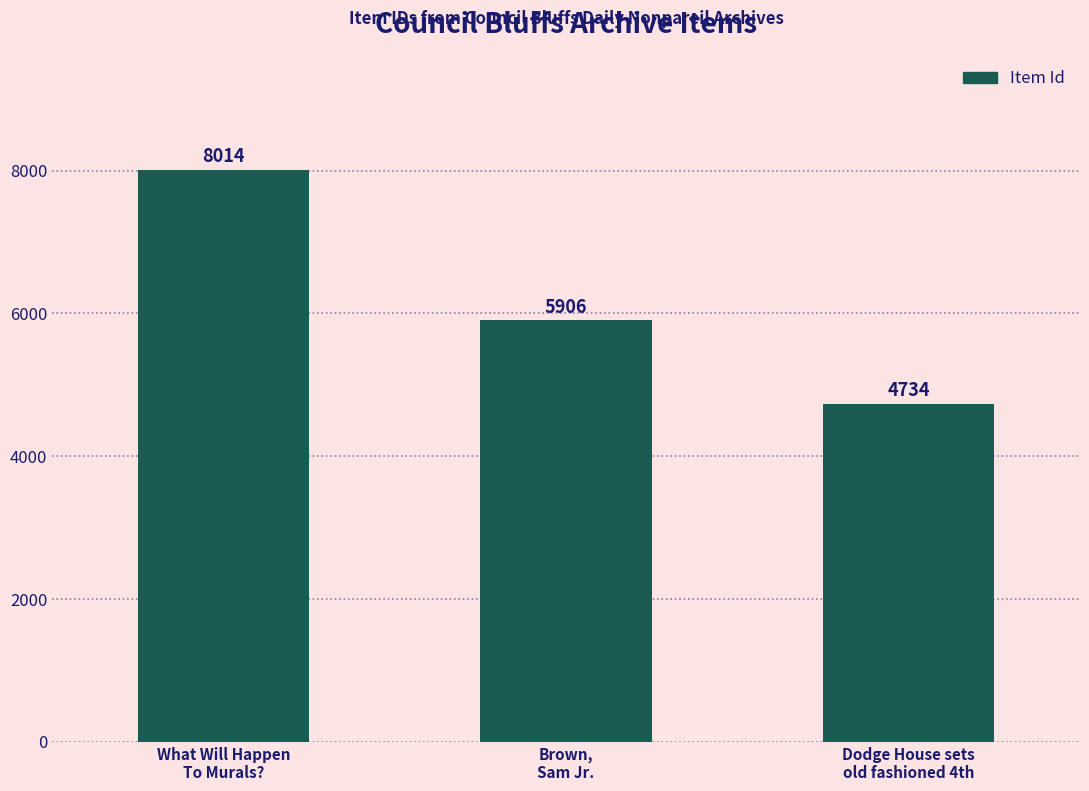

What is the label of the 3rd bar from the right?

What Will Happen
To Murals?